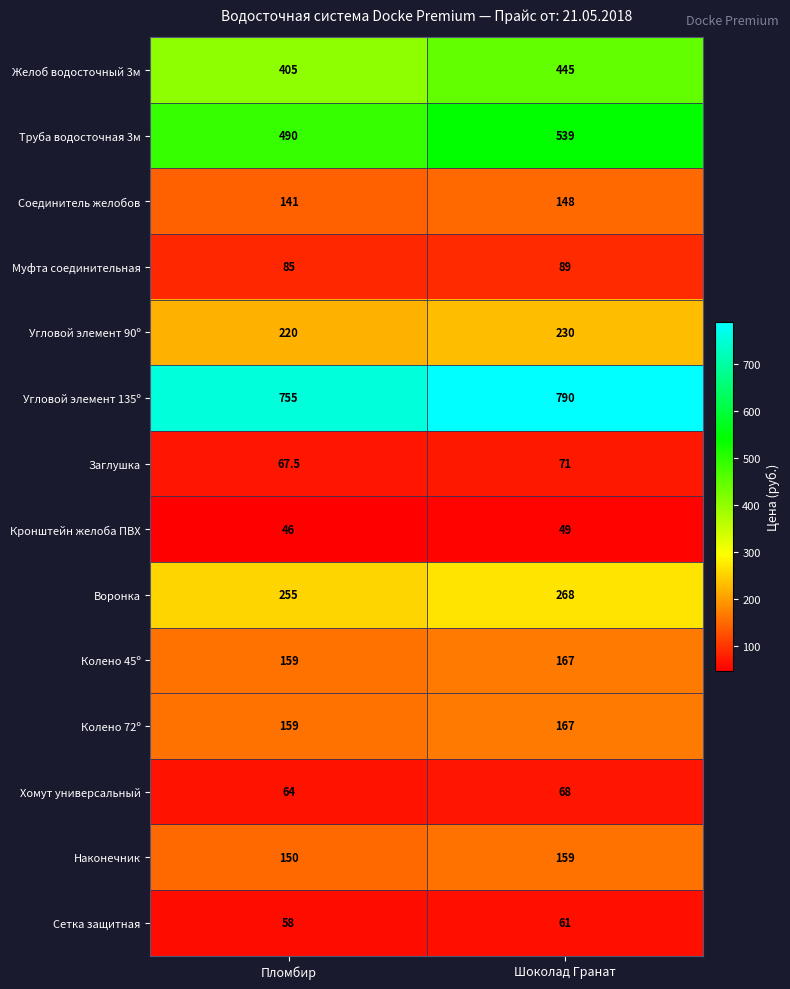

At which label does Колено 72º reach its peak?

Шоколад Гранат